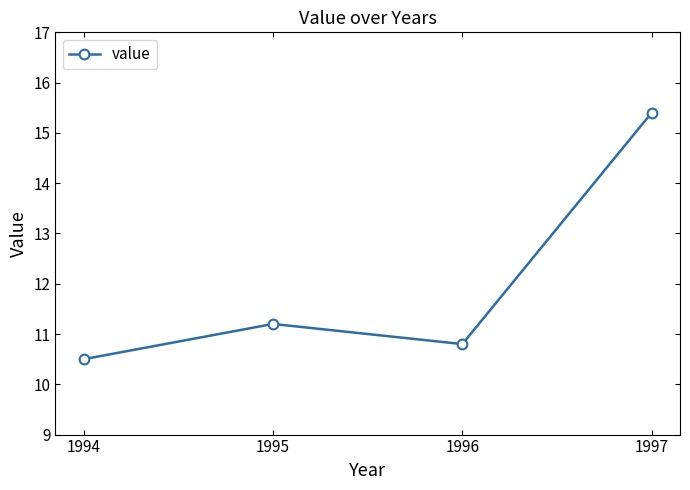

What is the average value?

12.0